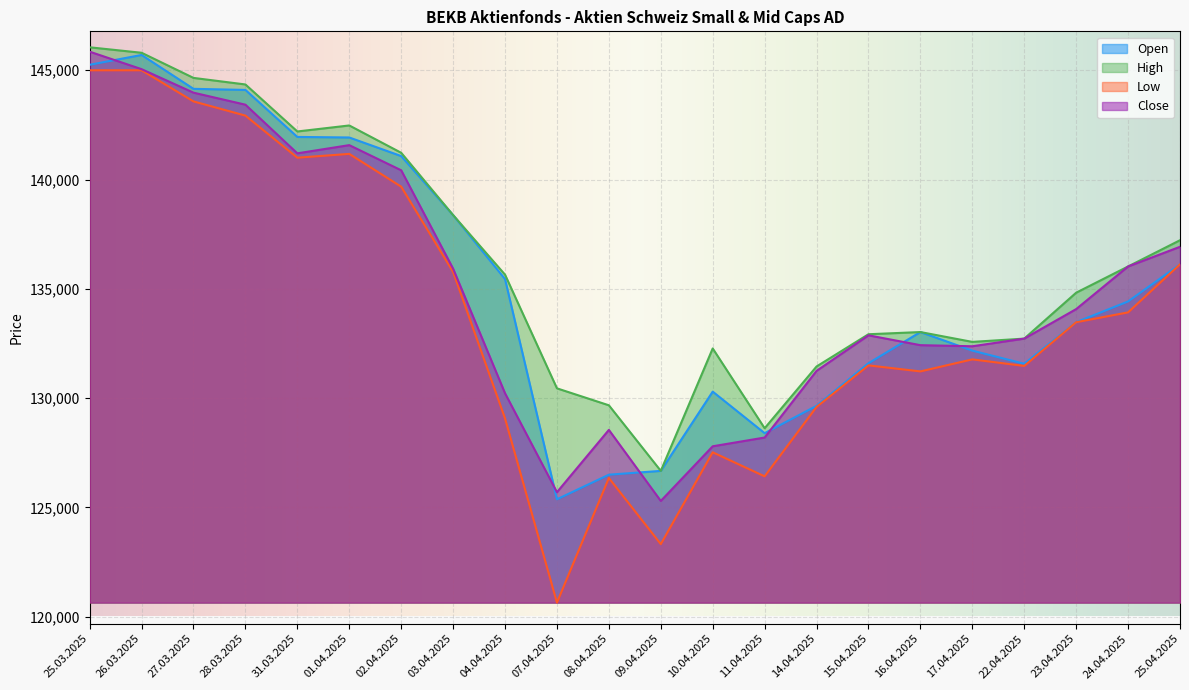

In Low, how many points are higher than both neighbors (excluding endpoints)?

5